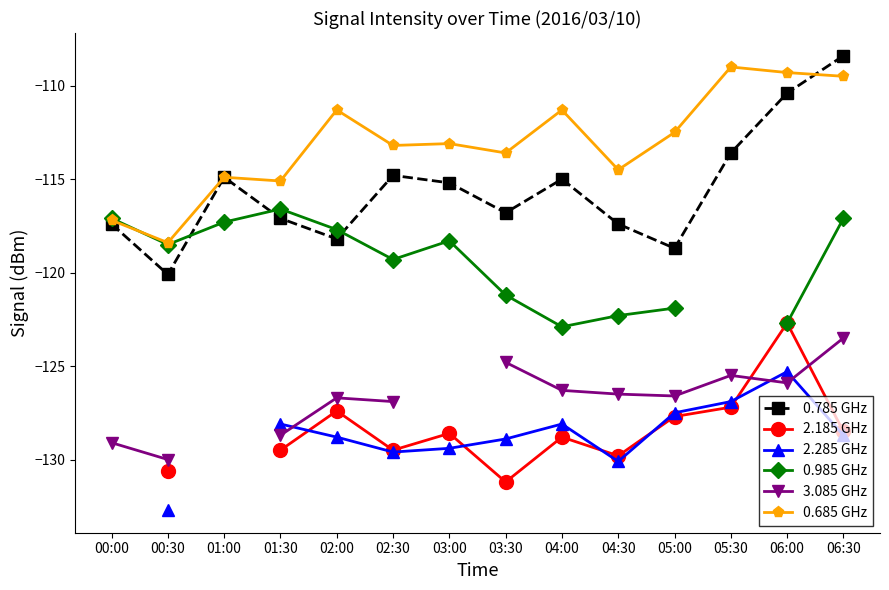

True or false: 3.085 GHz and 2.285 GHz cross at least once.

True